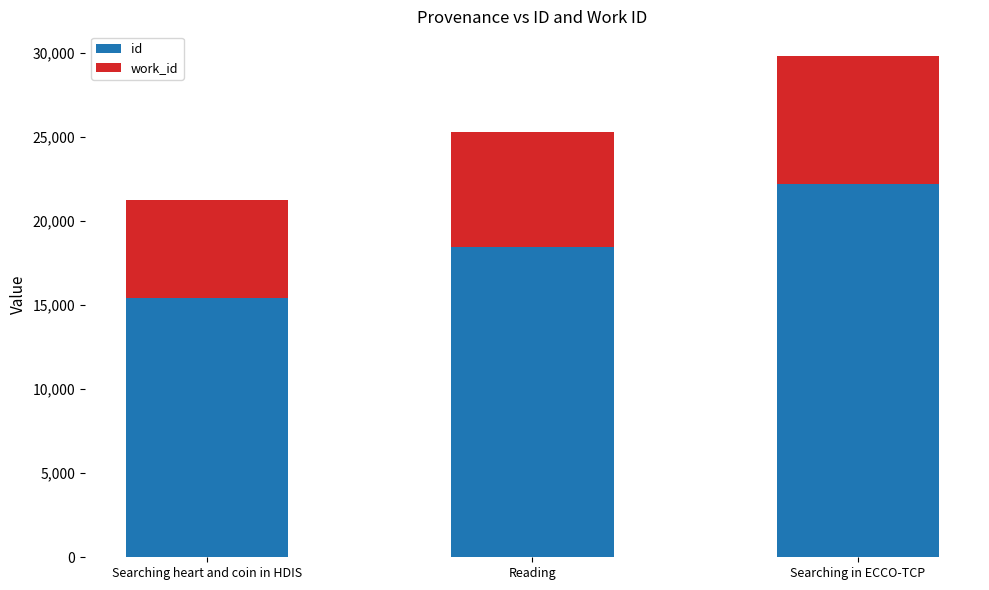

Reading left to right, transcribe the values for id.

Searching heart and coin in HDIS=15437	Reading=18440	Searching in ECCO-TCP=22185